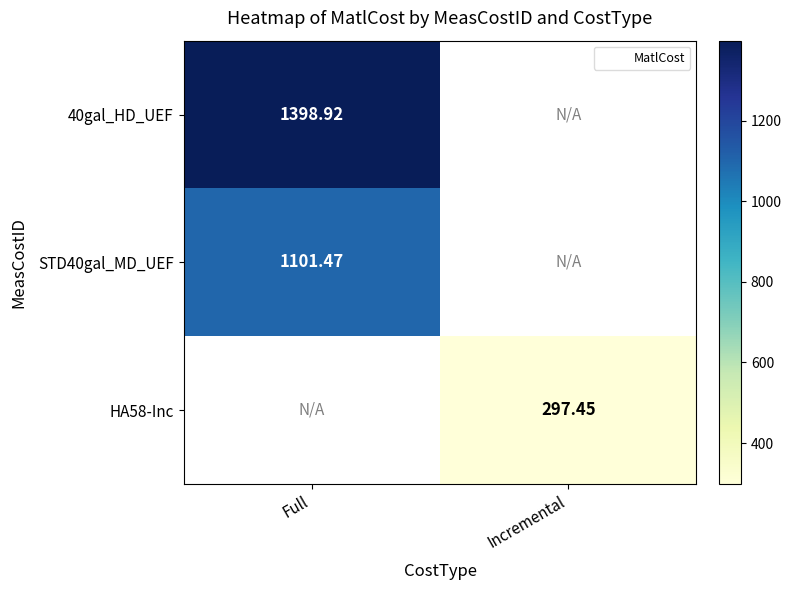

How many distinct data groups are displayed?

3